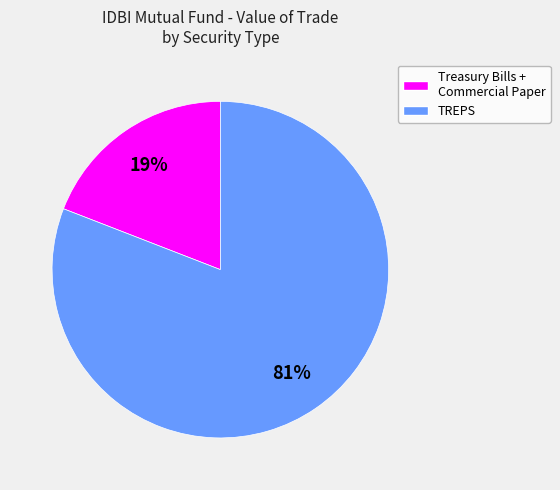

To the nearest percent, what is the average slice percentage?

50%